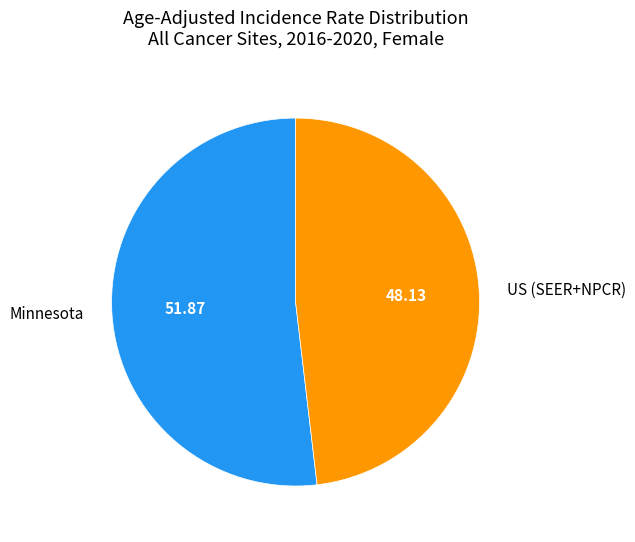

The Minnesota slice represents 73% of the pie. True or false?

False